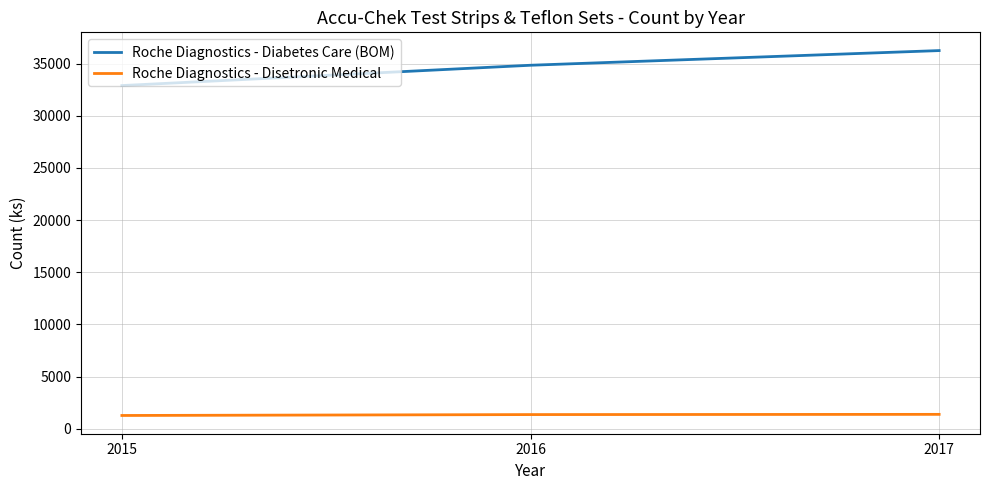

What is the difference between the Roche Diagnostics - Diabetes Care (BOM) values at 2017 and 2016?

1406